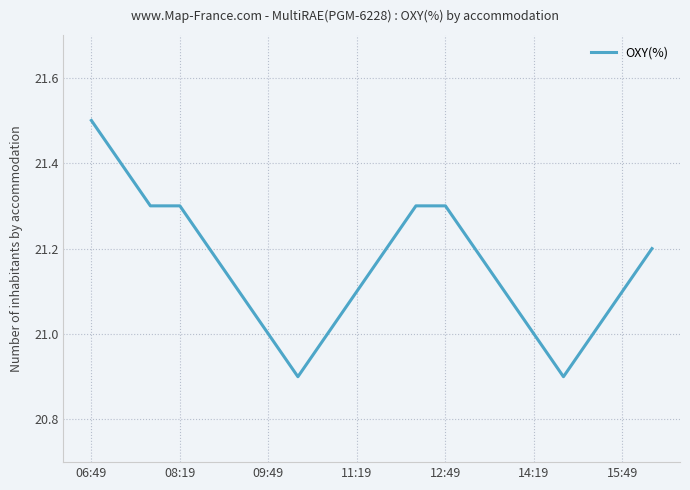

What is the sum of all values?

423.1